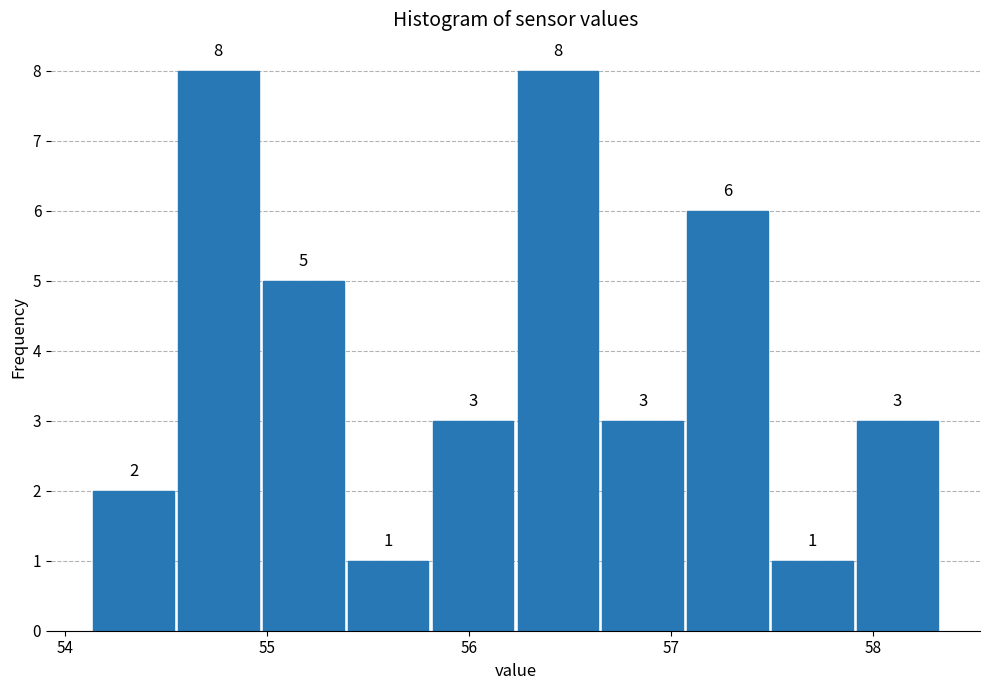

Reading left to right, transcribe this chart: for each bar, give the range it covers on the x-axis and its height. The bar edges are not printed on the chart, so give them approximately, as read against the axis.

54.13 to 54.55: 2
54.55 to 54.97: 8
54.97 to 55.39: 5
55.39 to 55.81: 1
55.81 to 56.23: 3
56.23 to 56.65: 8
56.65 to 57.07: 3
57.07 to 57.49: 6
57.49 to 57.91: 1
57.91 to 58.33: 3